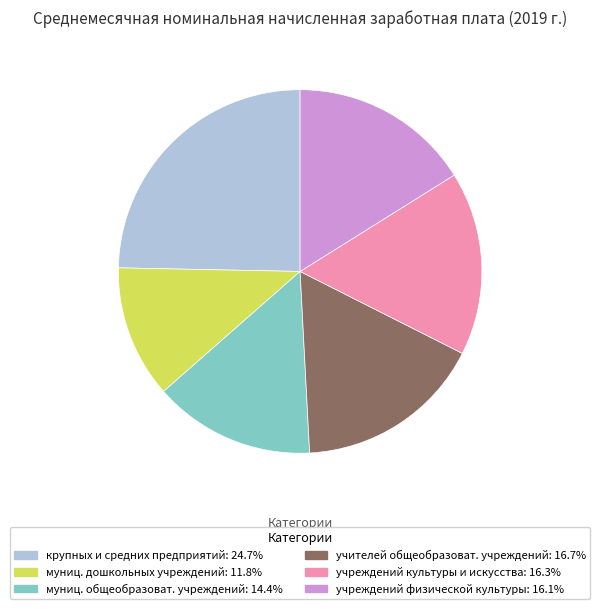

Is there any slice that represents more than half of the pie?

No